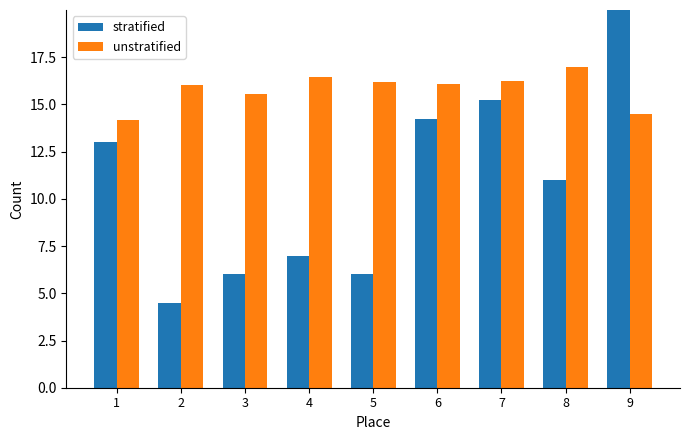

What is the sum of the unstratified values at 4 and 6?

32.5